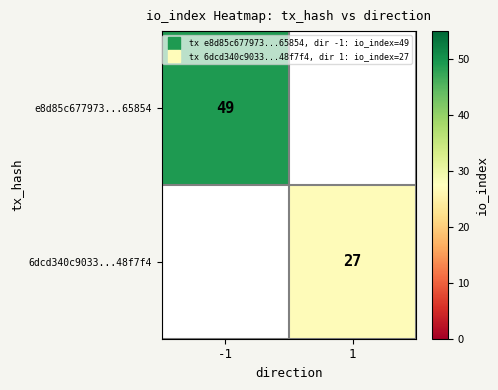

Is it true that 6dcd340c9033...48f7f4 equals 16.1 at 1?

False